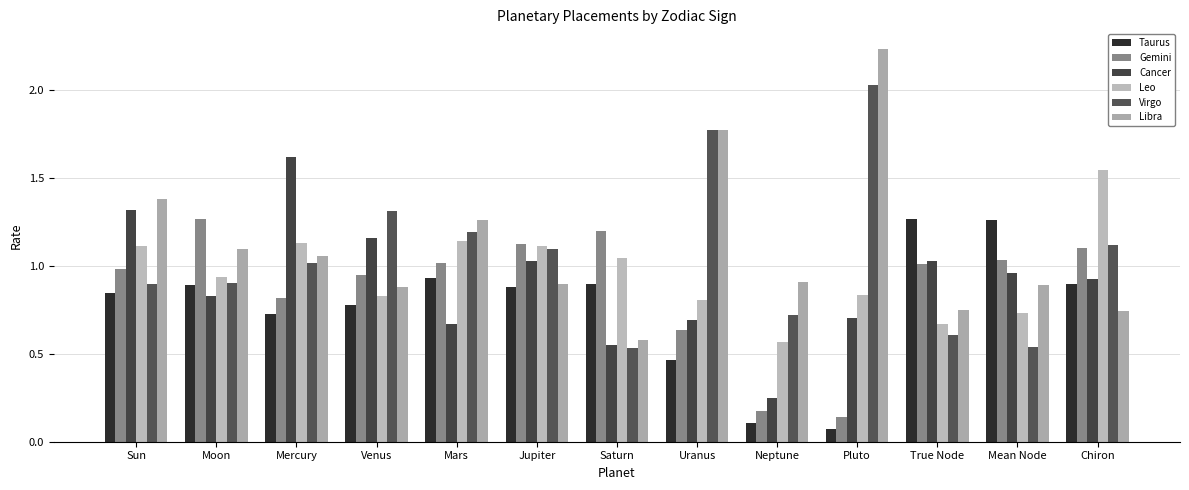

How many data points does each series have?

13